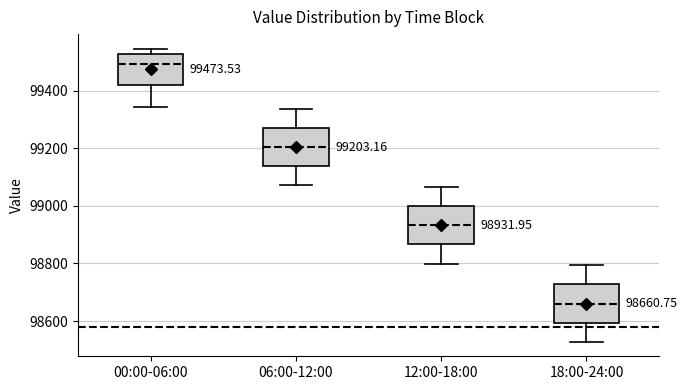

Which box's median line is the highest?

00:00-06:00